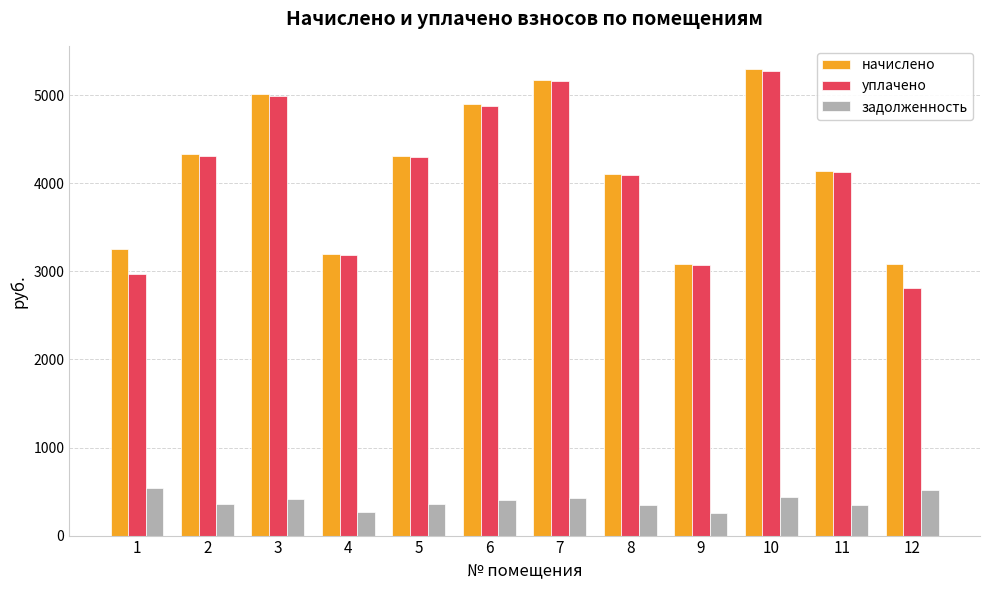

What is the lowest value of the уплачено series?

2816.7